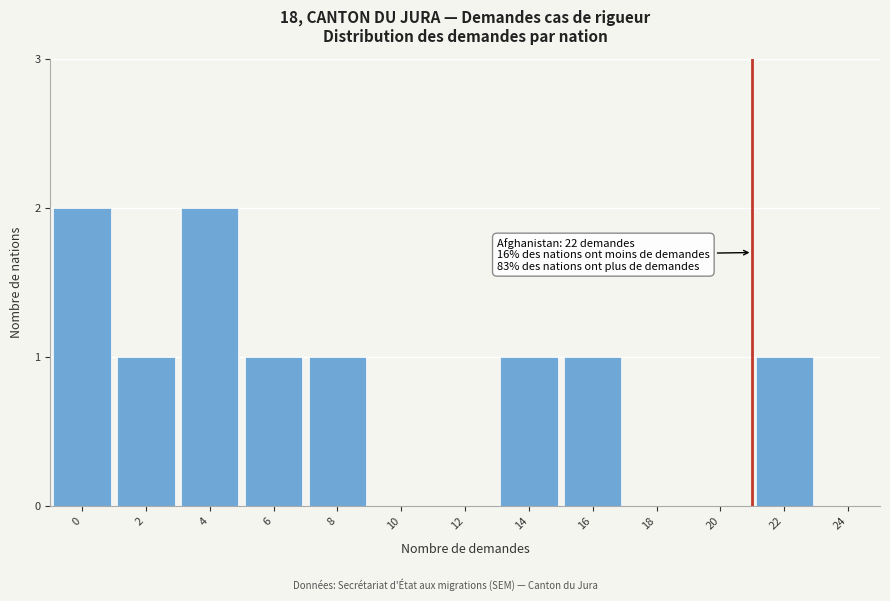

Reading left to right, extract all data points from this chart.

0=2	2=1	4=2	6=1	8=1	10=0	12=0	14=1	16=1	18=0	20=0	22=1	24=0